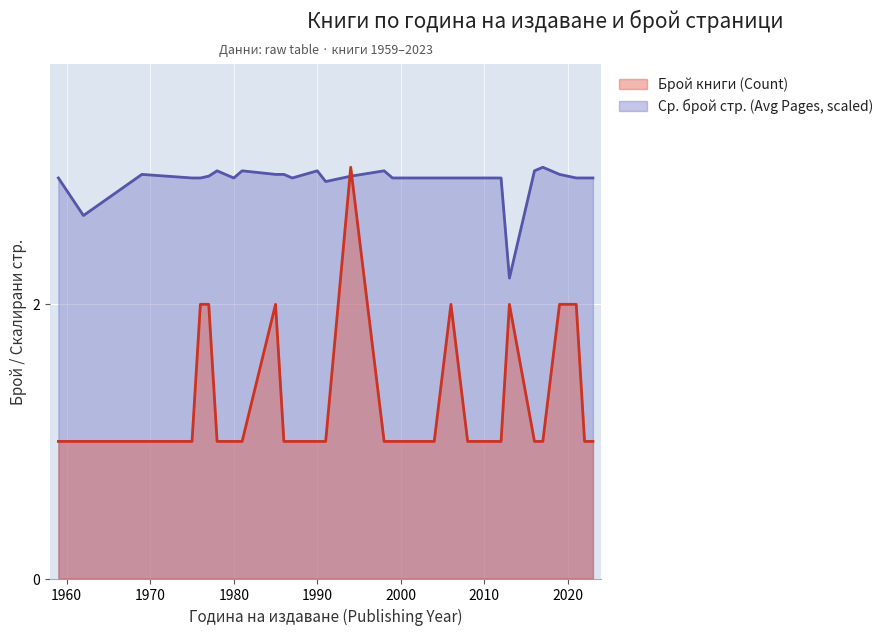

What is the smallest value displayed?

1.0